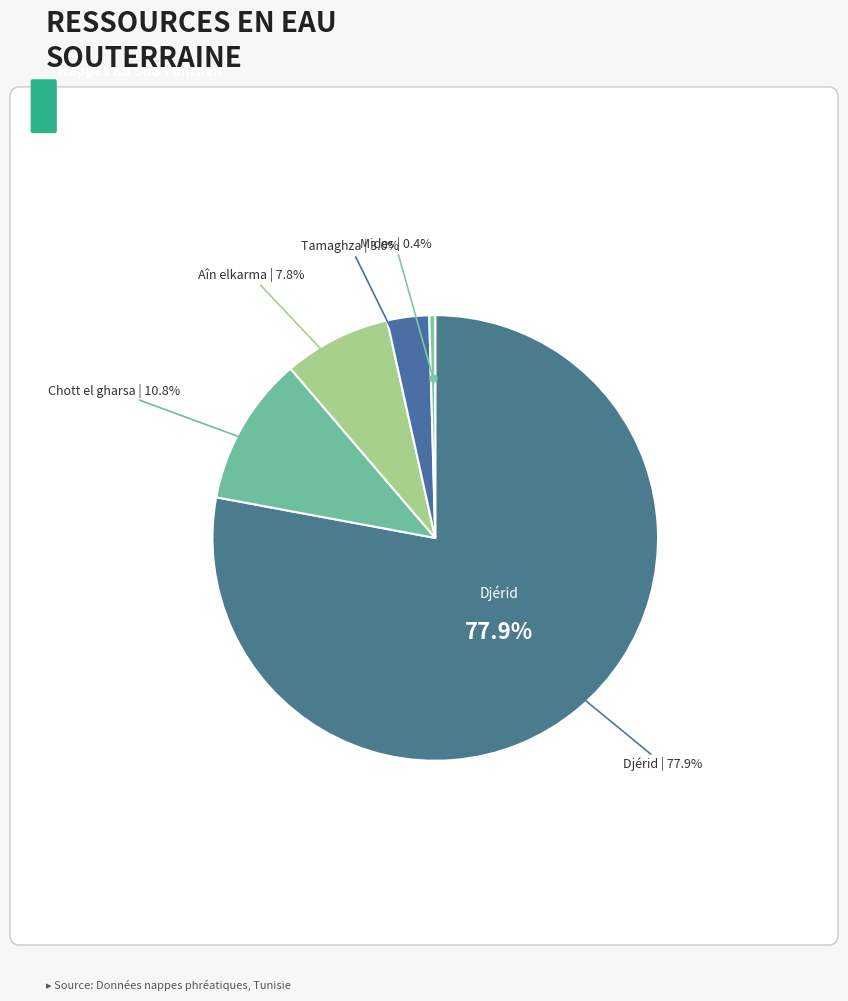

Which slice is the smallest?

Mides